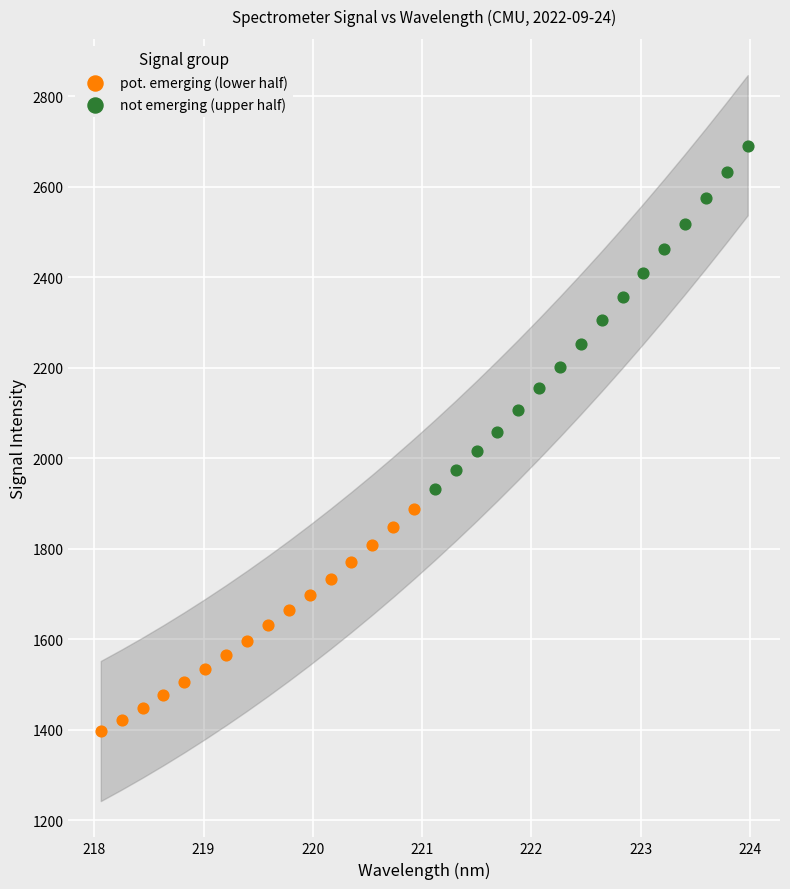

Which series contains the lowest Y value?

pot. emerging (lower half)